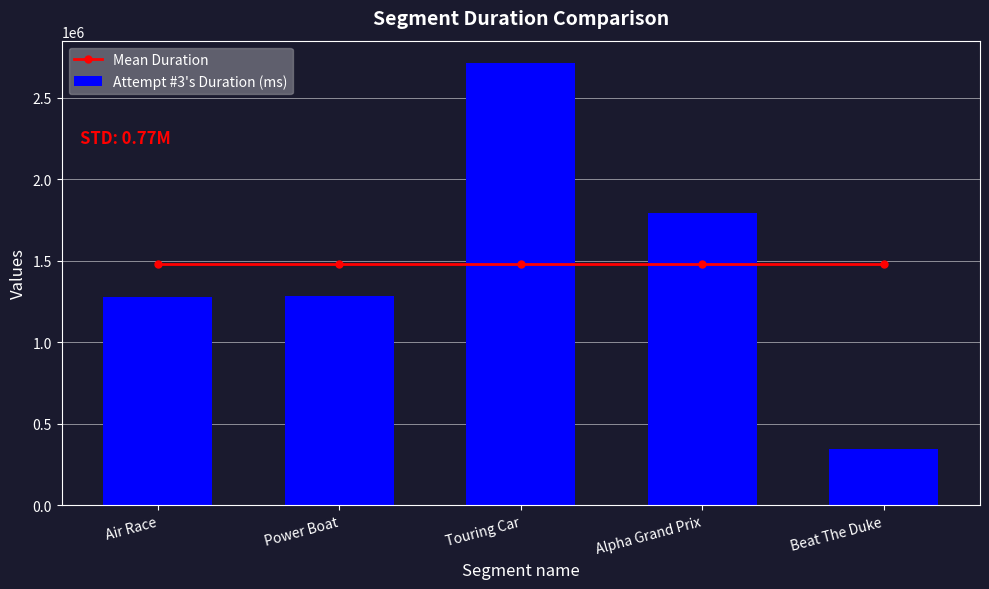

What is the difference between the Attempt #3's Duration (ms) values at Power Boat and Air Race?

1900